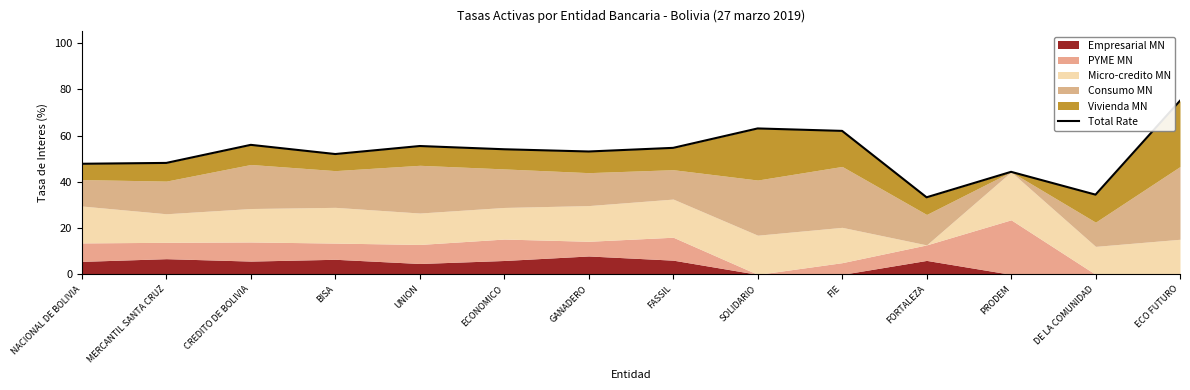

List the labels in order of value, largest first.

ECO FUTURO, SOLIDARIO, FIE, CREDITO DE BOLIVIA, UNION, FASSIL, ECONOMICO, GANADERO, BISA, MERCANTIL SANTA CRUZ, NACIONAL DE BOLIVIA, PRODEM, DE LA COMUNIDAD, FORTALEZA